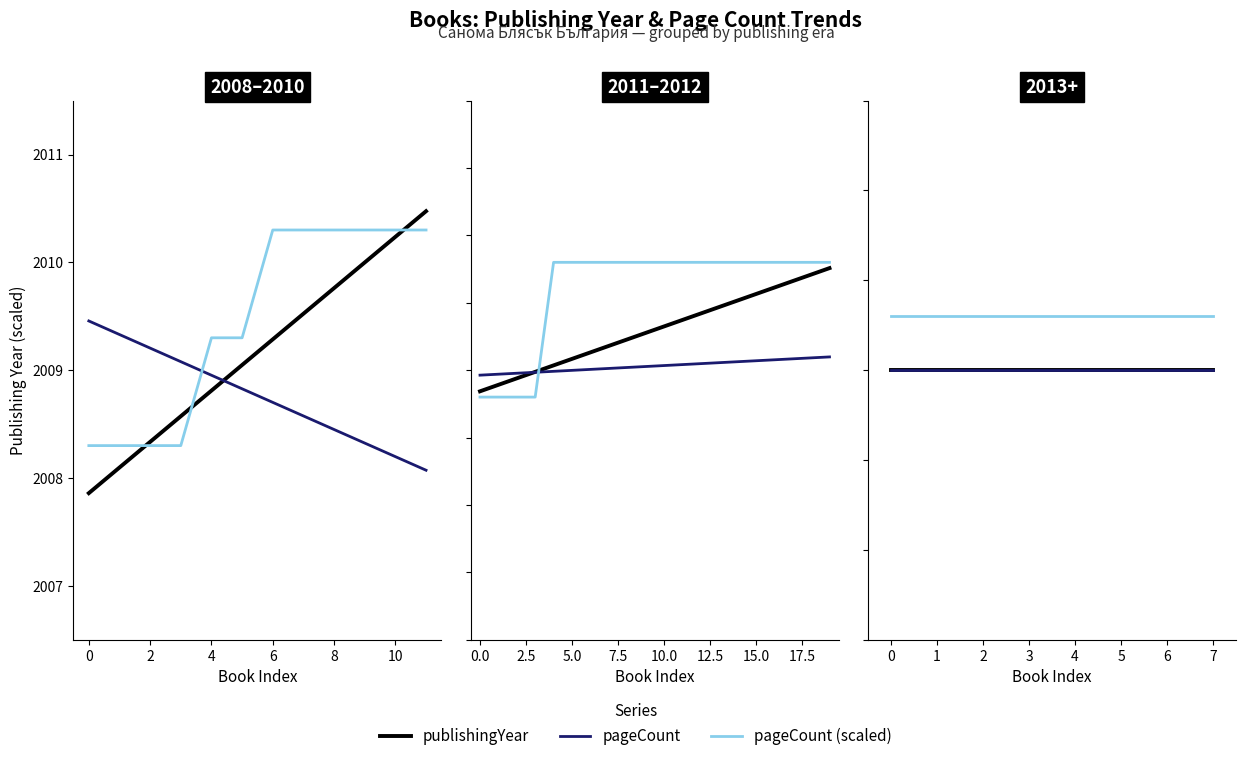

Which series has the widest spread of values?

publishingYear